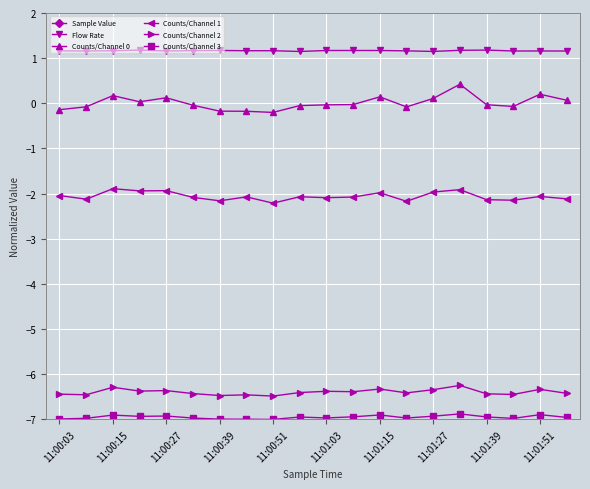

Which series has the largest total across all categories?

Sample Value